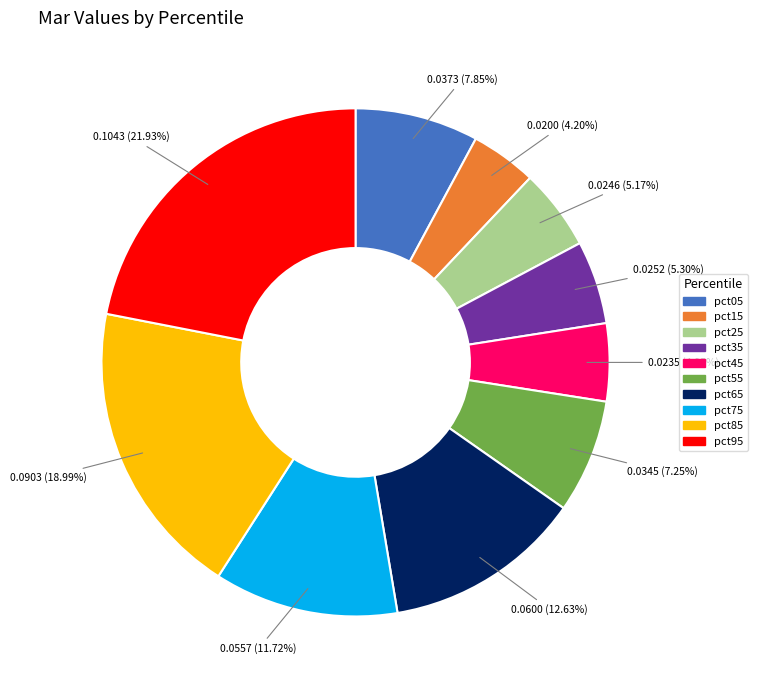

Is there a majority slice in this chart?

No